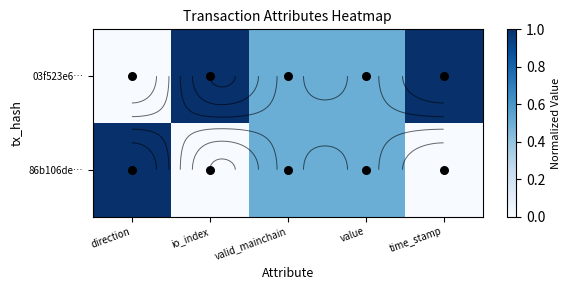

What is the maximum value for 03f523e6…?

1.0